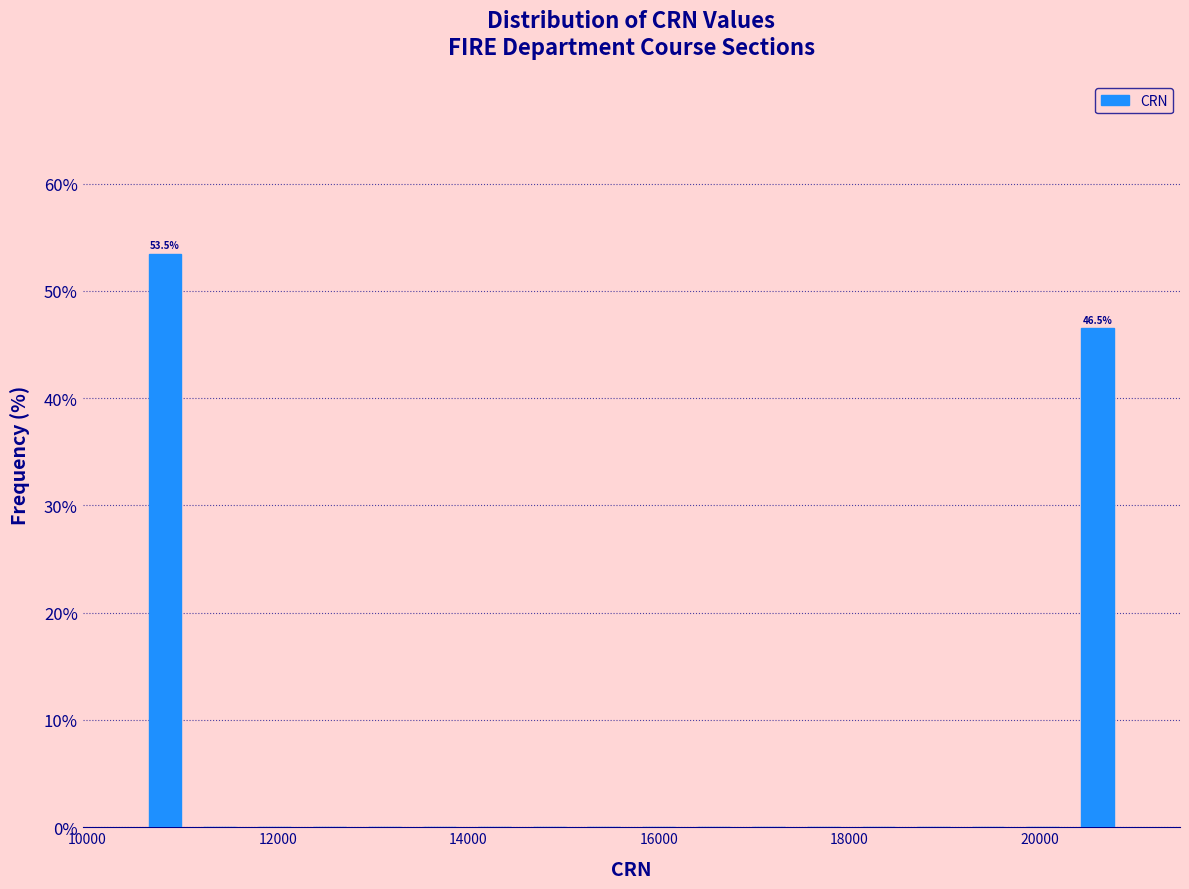

Read against the x-axis, roughly where is the centre of the tallest bar?

10800